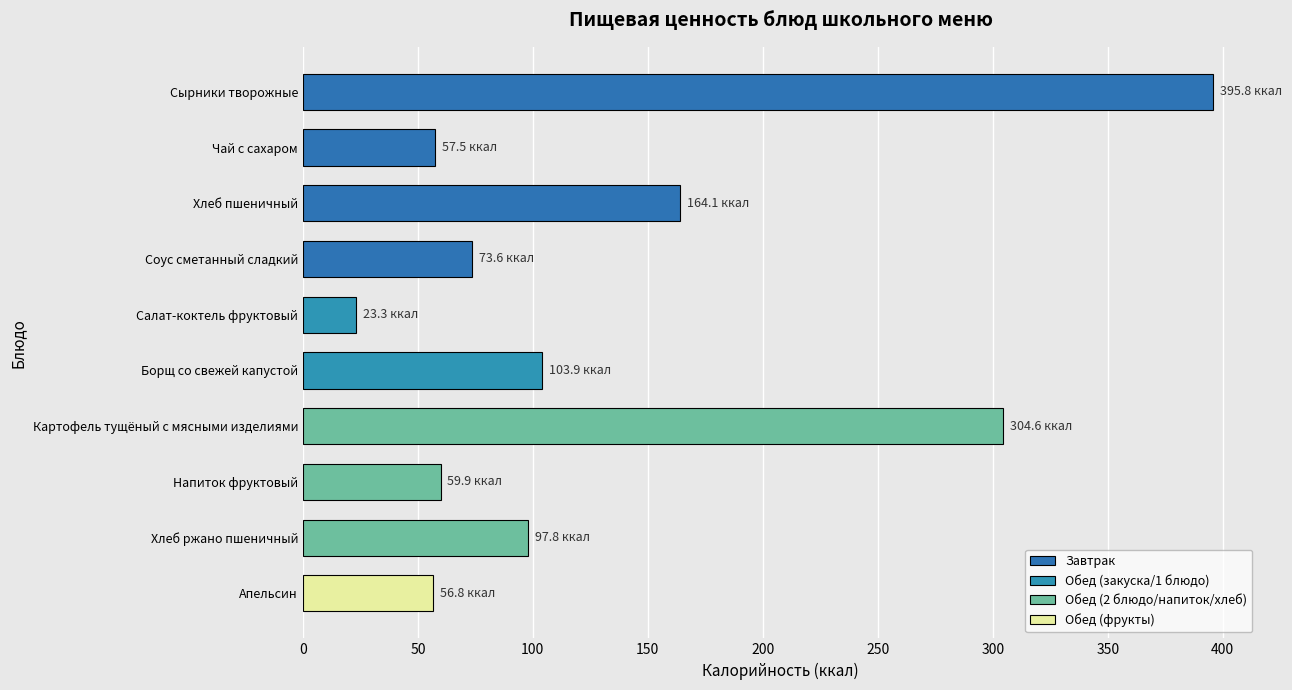

Where is the data nearest to the value 209?

Хлеб пшеничный